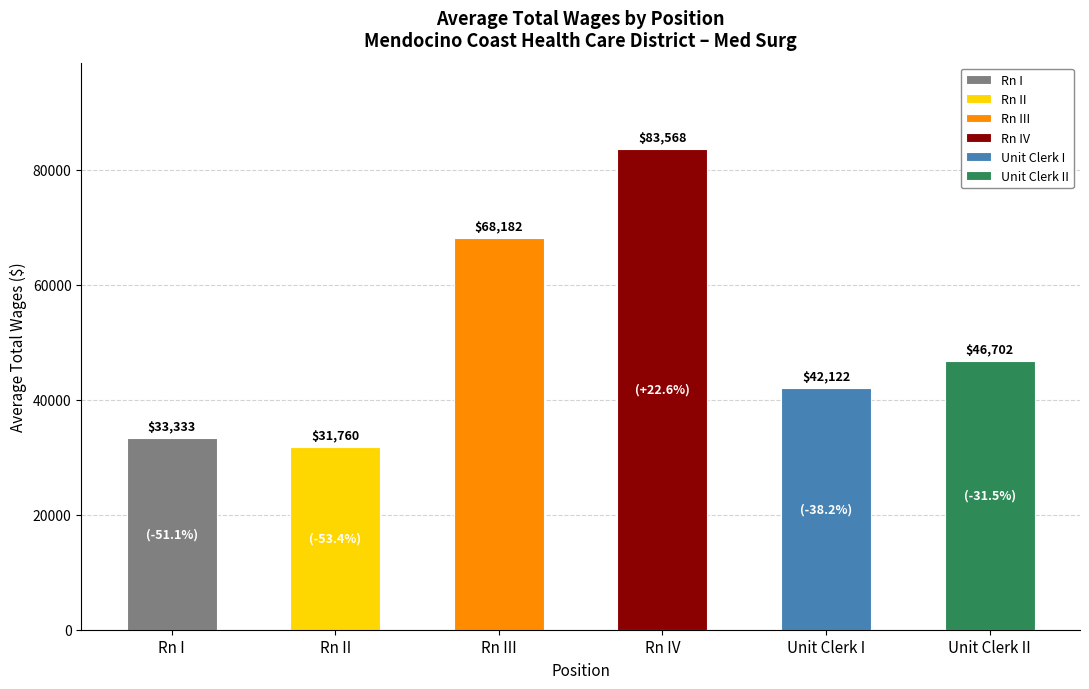

Reading left to right, list all the values displayed in this chart.

33332.8	31760.0	68181.9	83568.0	42122.0	46702.0